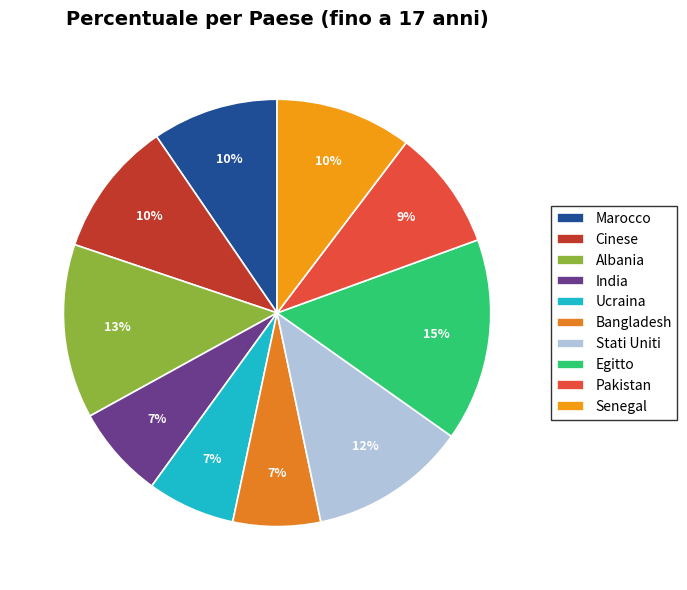

Which slice is the largest?

Egitto